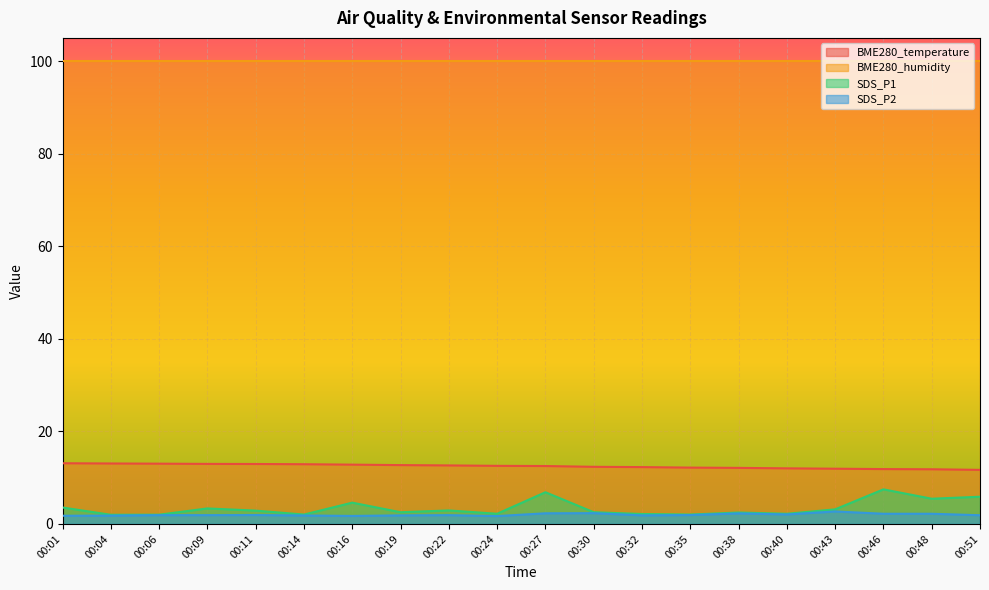

What are all the series names shown in the legend?

BME280_temperature, BME280_humidity, SDS_P1, SDS_P2